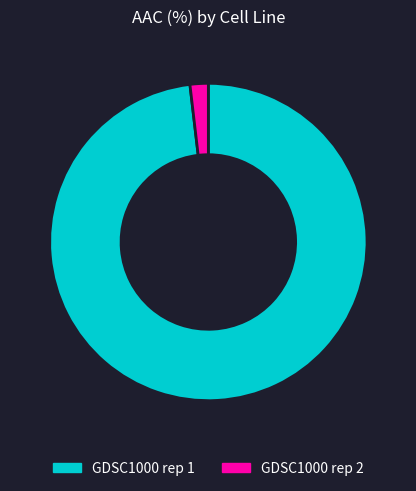

Does GDSC1000 rep 1 represent more than half of the total?

Yes